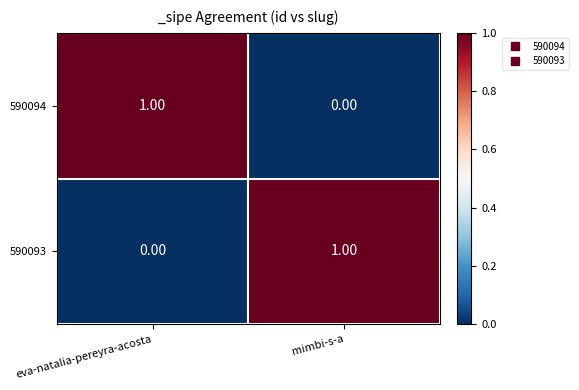

At mimbi-s-a, list the series in order from largest to smallest.

590093, 590094